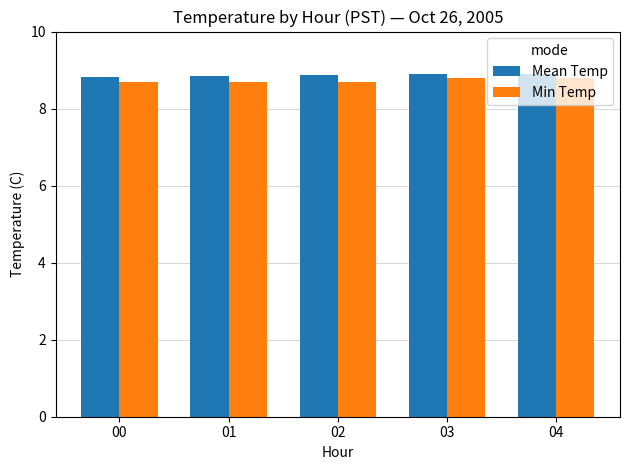

At how many categories does at least one series exceed 8?

5